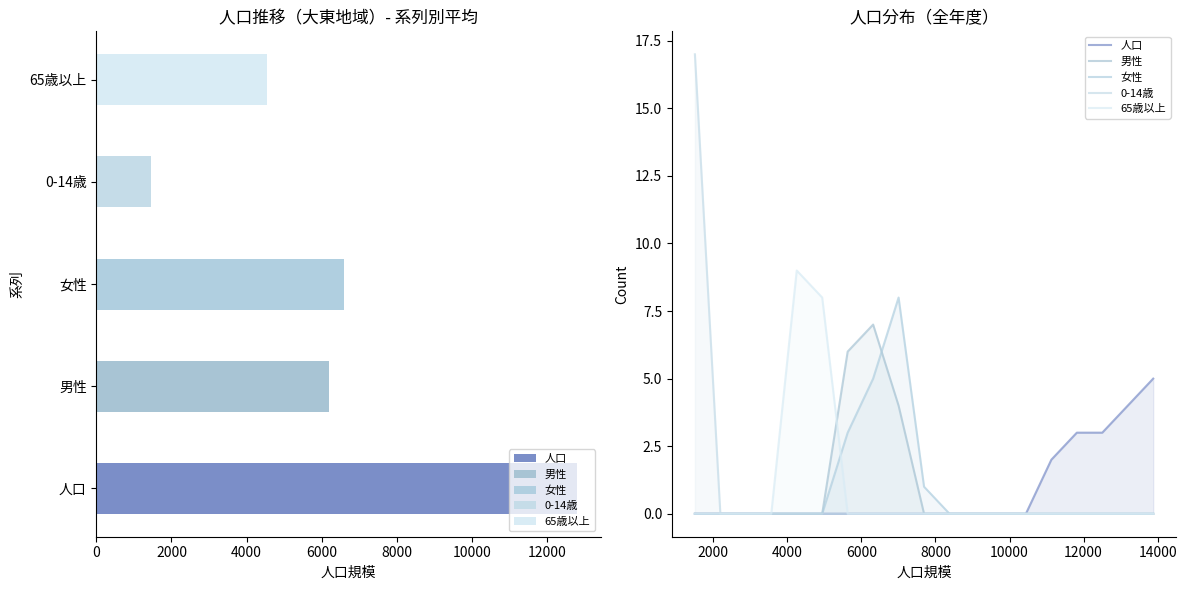

True or false: 男性 has a value of 7 at 8.

False